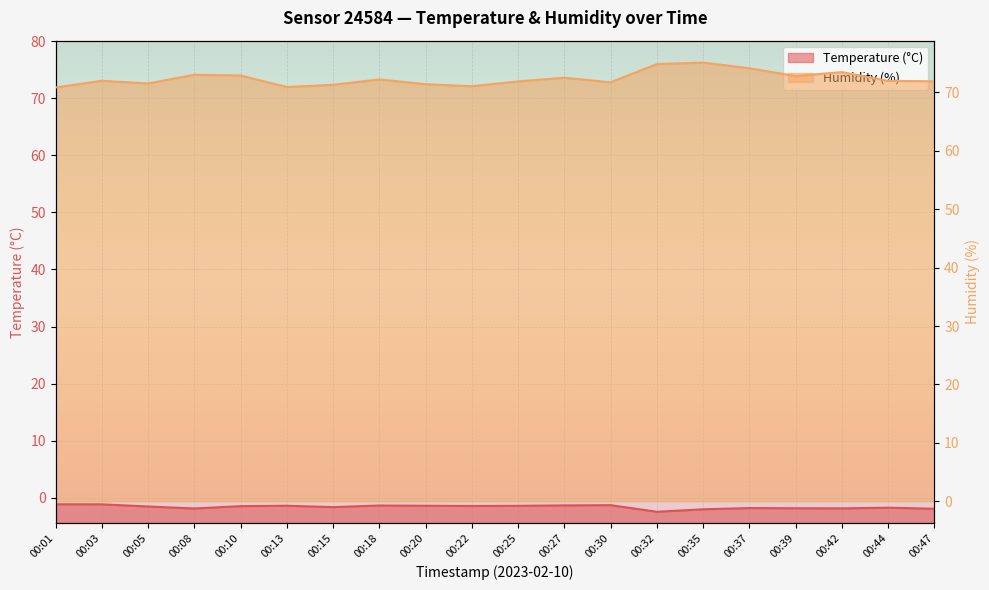

At how many categories does at least one series exceed 31?

20